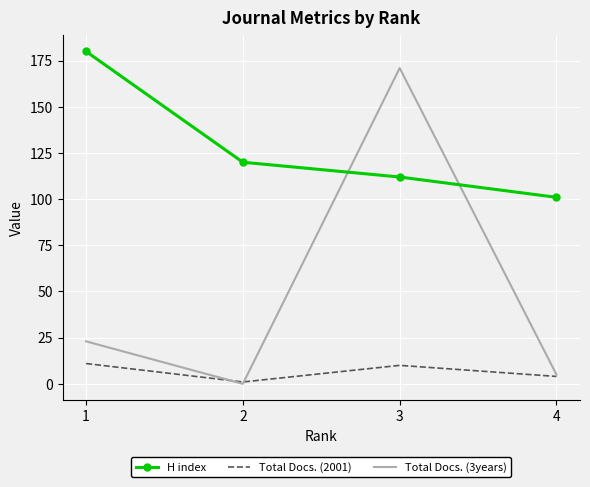

List the series in order of their overall mean, lowest first.

Total Docs. (2001), Total Docs. (3years), H index